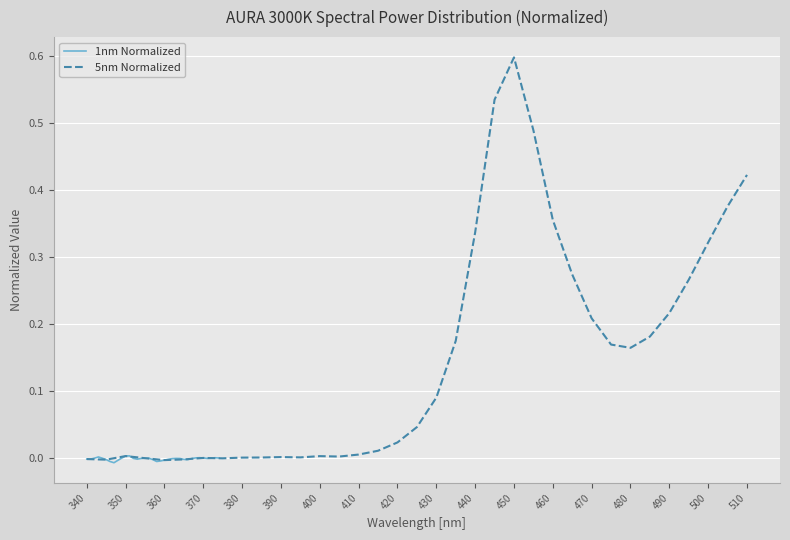

The 1nm Normalized series shows -0.0 at 340. True or false?

True